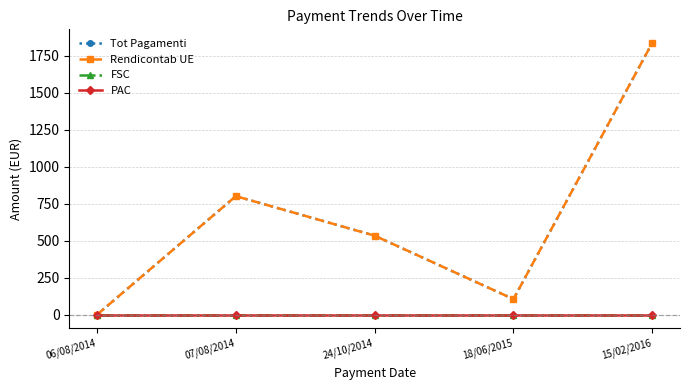

Does the chart have visible grid lines?

Yes